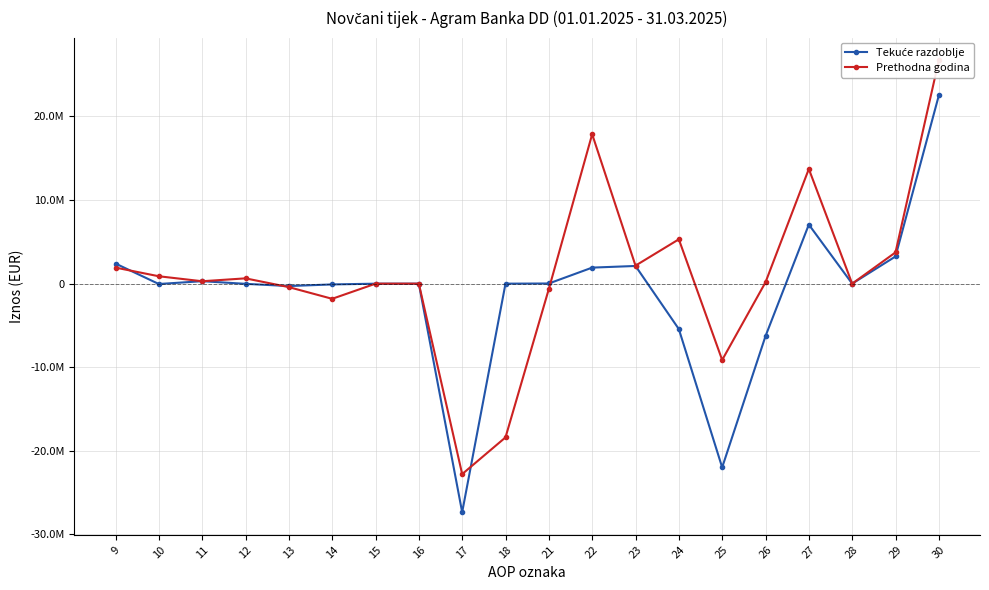

Reading left to right, transcribe all the data shown in this chart.

Tekuće razdoblje: 9=2405862	10=-42081	11=296108	12=-20631	13=-284897	14=-91476	15=-2565	16=-1886	17=-27335360	18=0	21=20631	22=1919537	23=2117050	24=-5430629	25=-21976348	26=-6279315	27=7064853	28=0	29=3252360	30=22514694
Prethodna godina: 9=1921638	10=885092	11=289318	12=635544	13=-413597	14=-1811614	15=-3227	16=-66	17=-22777313	18=-18385921	21=-635544	22=17874861	23=2156437	24=5305809	25=-9127808	26=162045	27=13717310	28=0	29=3739780	30=26716938